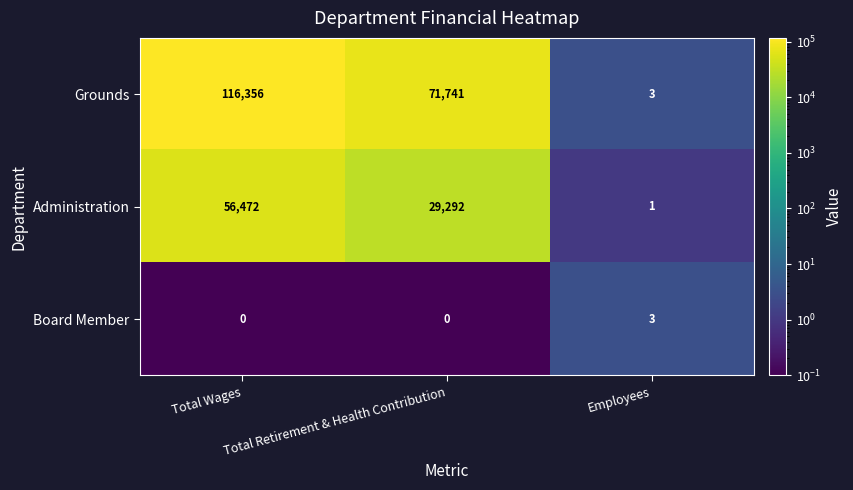

Is it true that Administration equals 56472 at Total Wages?

True